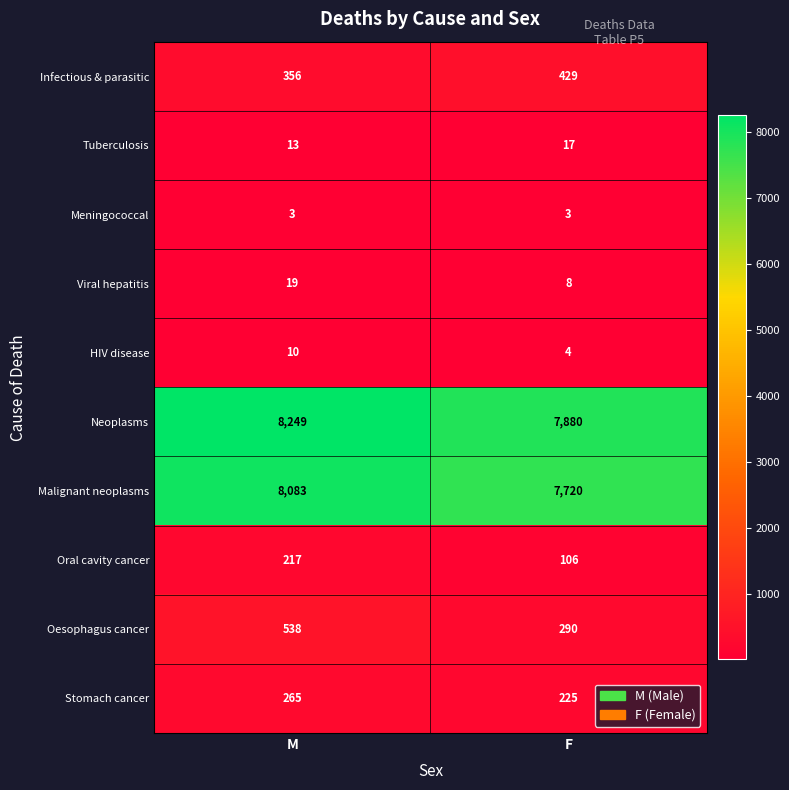

Reading left to right, extract all data points from this chart.

Infectious & parasitic: 356	429
Tuberculosis: 13	17
Meningococcal: 3	3
Viral hepatitis: 19	8
HIV disease: 10	4
Neoplasms: 8249	7880
Malignant neoplasms: 8083	7720
Oral cavity cancer: 217	106
Oesophagus cancer: 538	290
Stomach cancer: 265	225